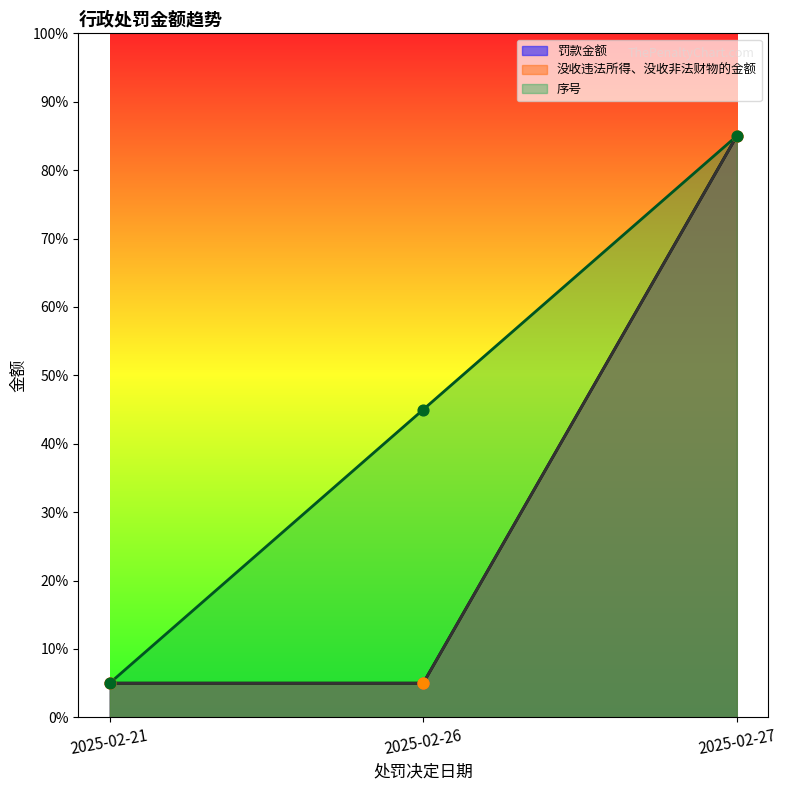

Is the value of 罚款金额 at 2025-02-26 greater than the value of 序号 at 2025-02-26?

No